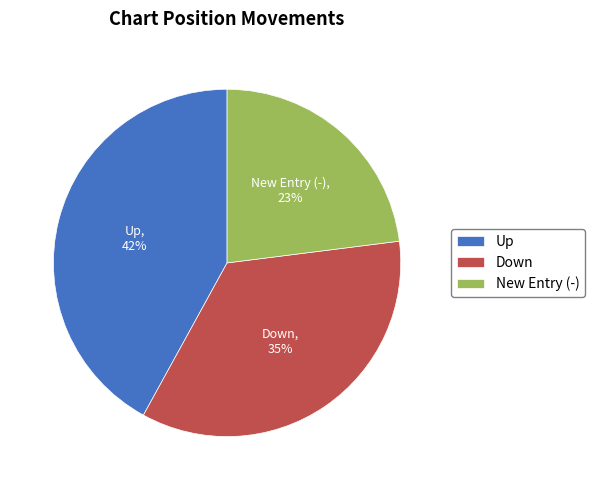

To the nearest percent, what percentage of the pie is Down?

35%